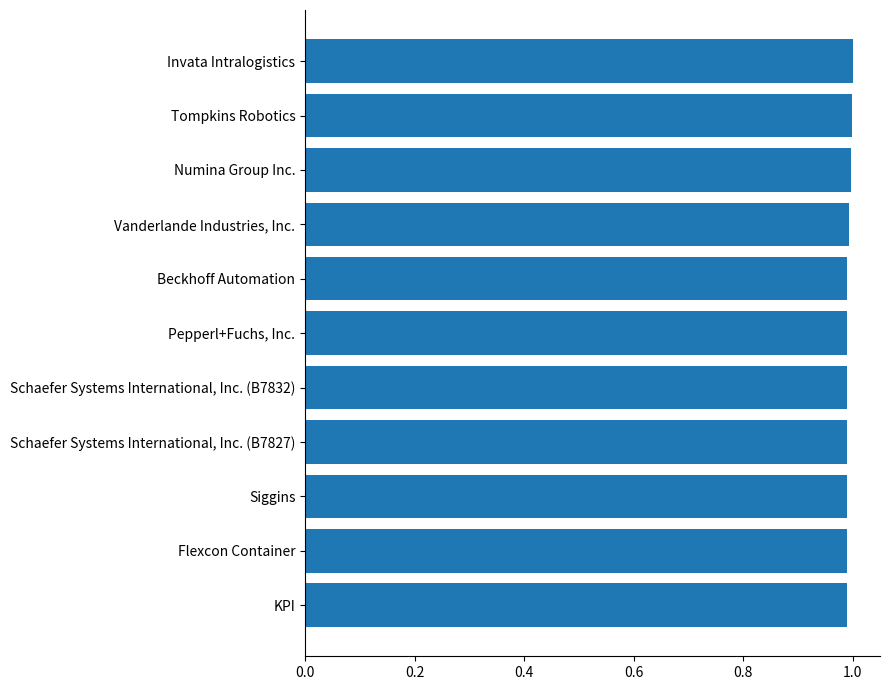

Is it true that the value at Invata Intralogistics is 1.0?

True